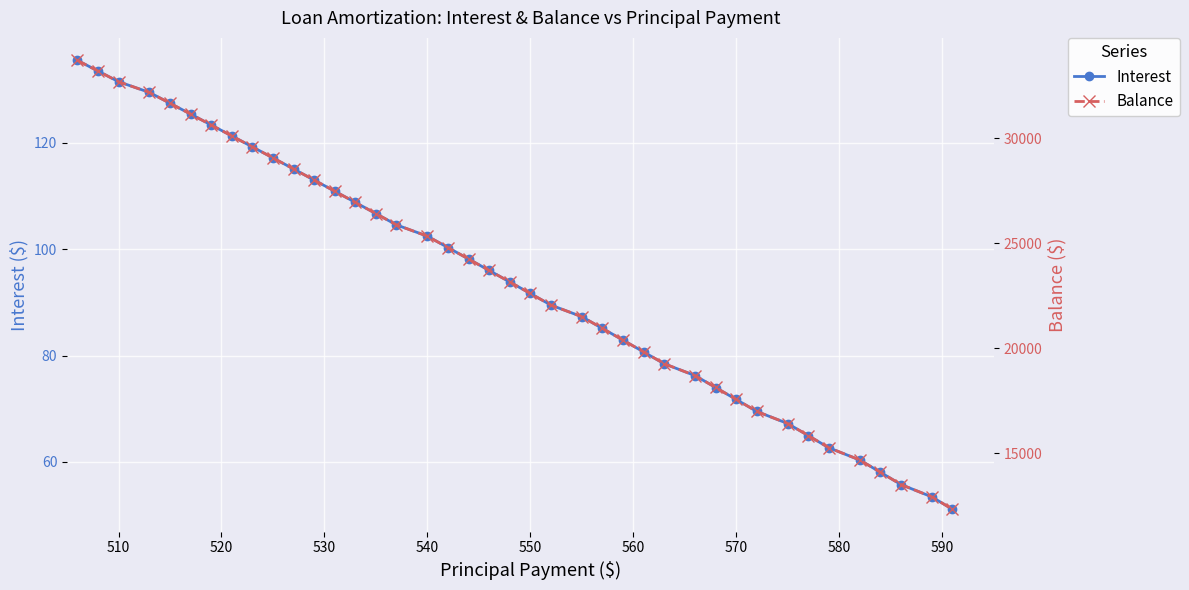

How many values in the Interest series exceed 95?

20